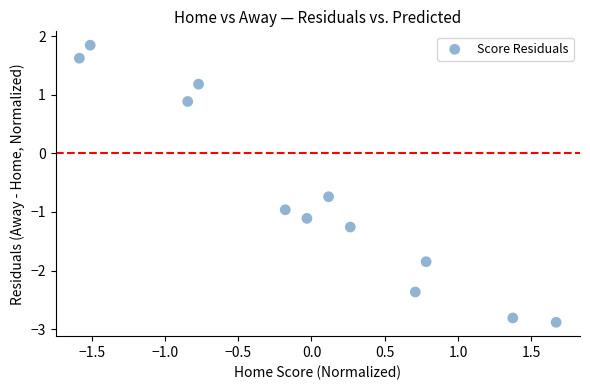

What Y value in the scatter plot is closest to 0?

-0.7